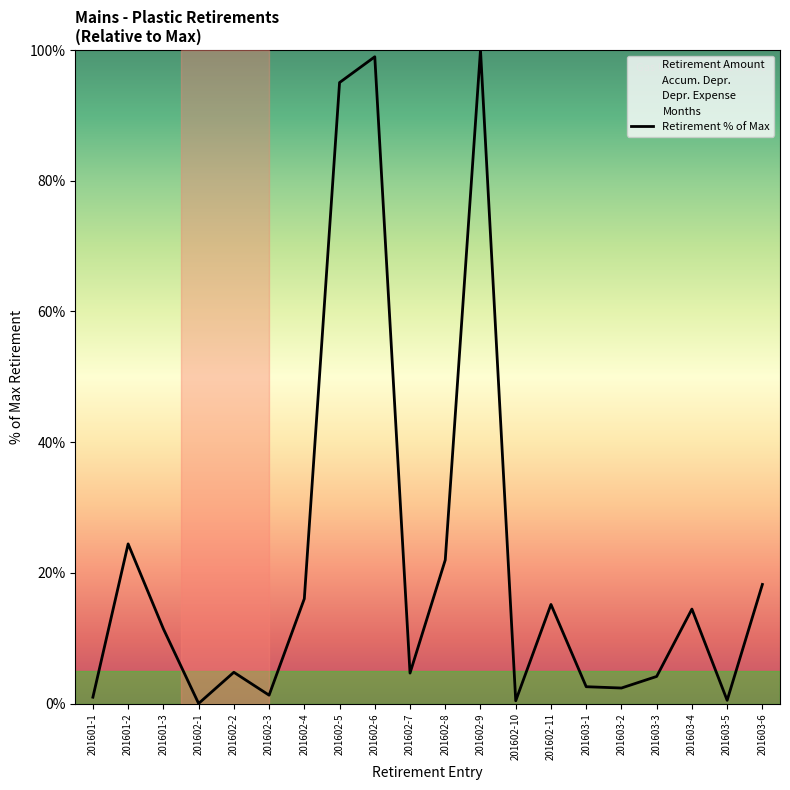

What is the label of the 15th point from the right?

201602-3